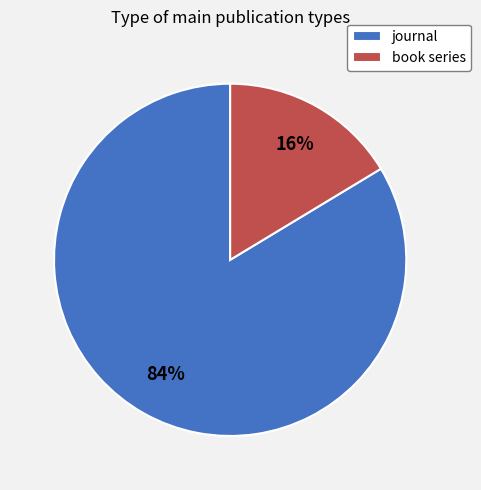

To the nearest percent, what percentage of the pie is book series?

16%